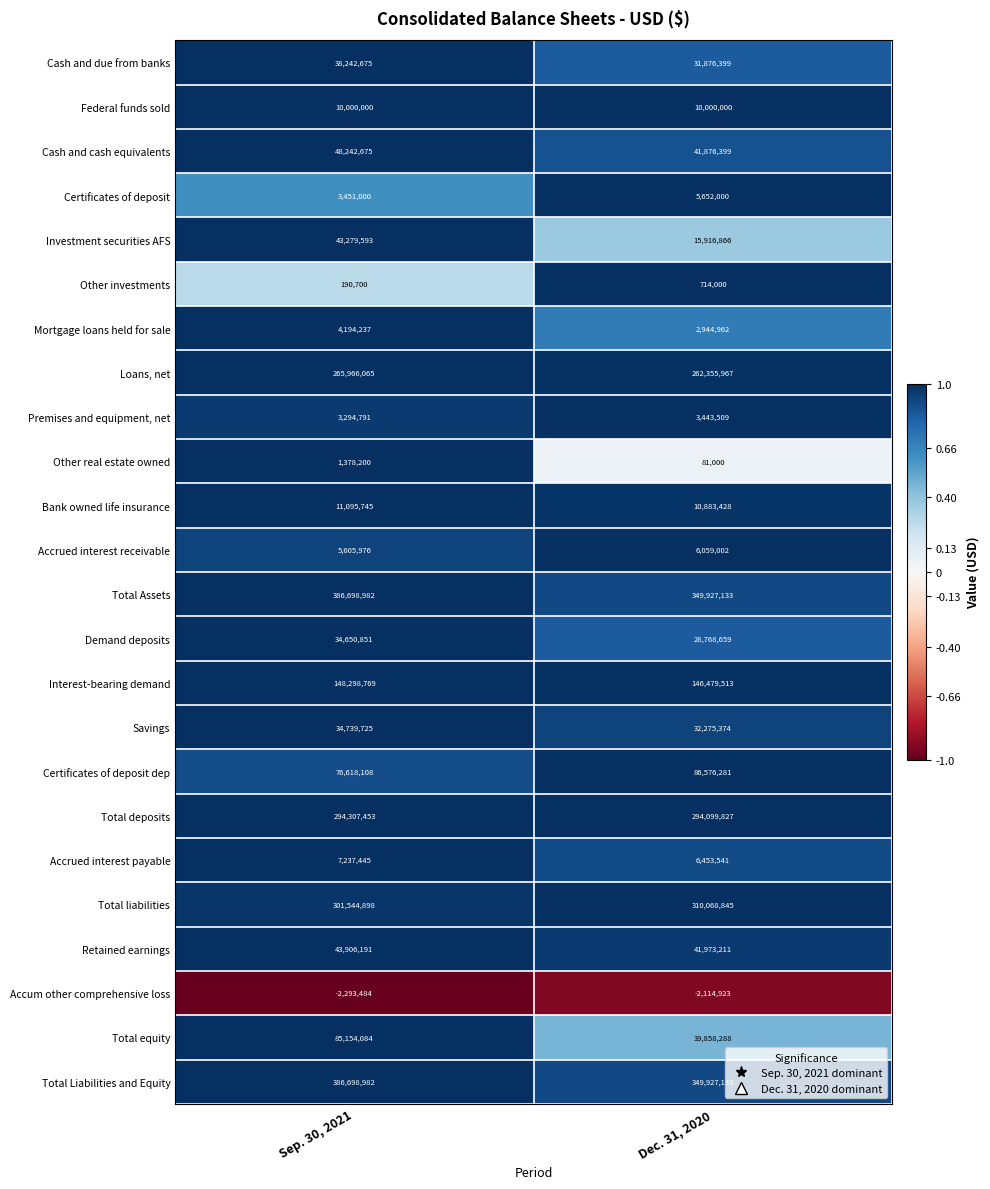

What is the total value across all series at Sep. 30, 2021?

2232503661